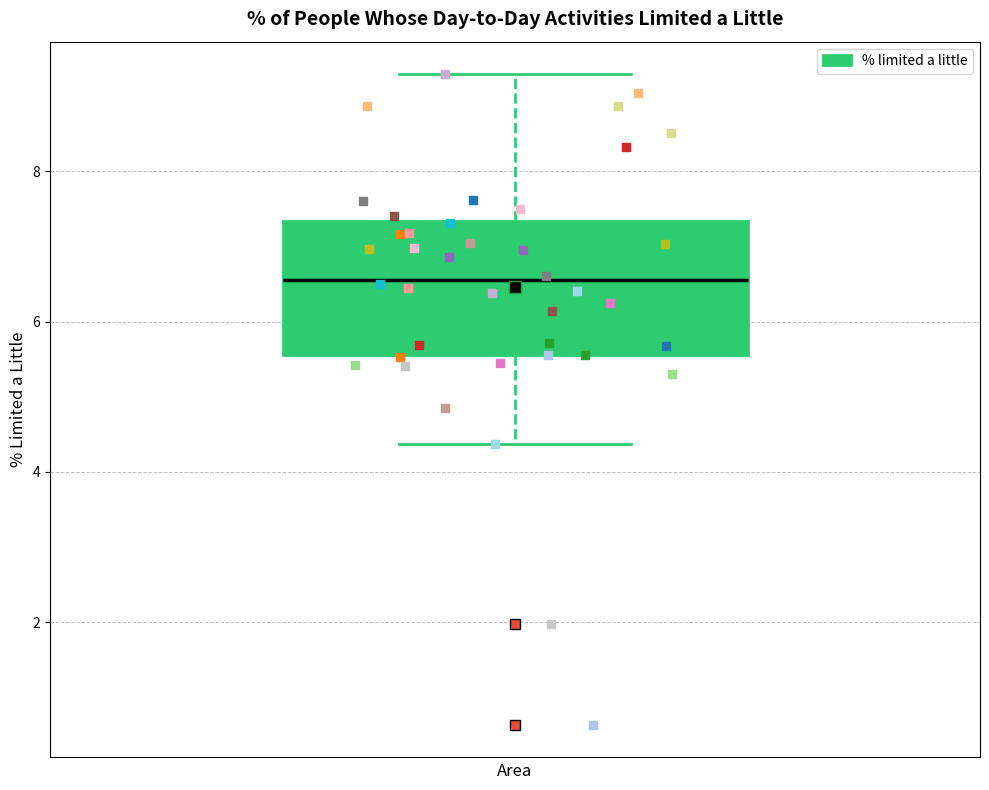

Read this box plot against the y-axis: the position of the median line, the range covered by the box, and the ends of both whiskers. The values are not printed on the chart, so give them approximately, as read against the axis.

median 6.6, box 5.6 to 7.4, whiskers 4.4 to 9.2